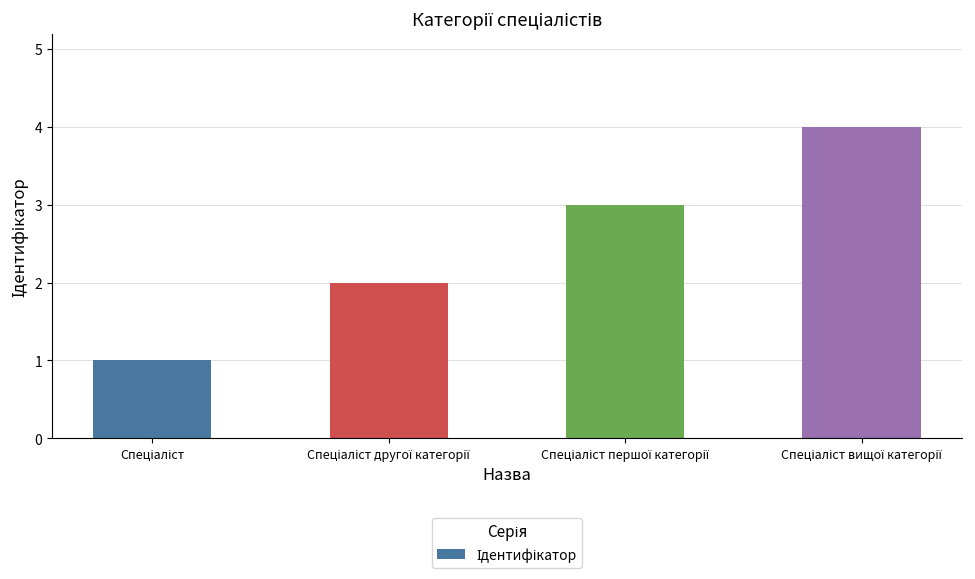

What is the greatest value displayed?

4